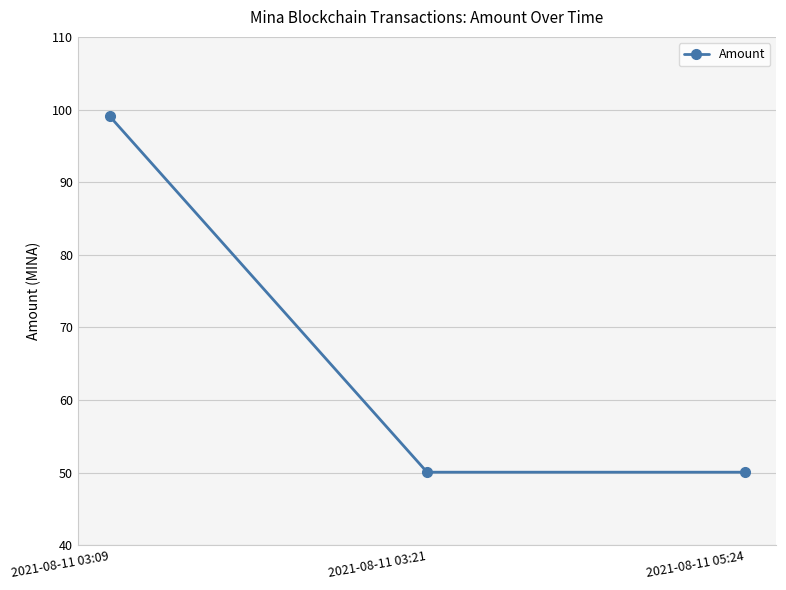

What position from the right is 2021-08-11 05:24?

1